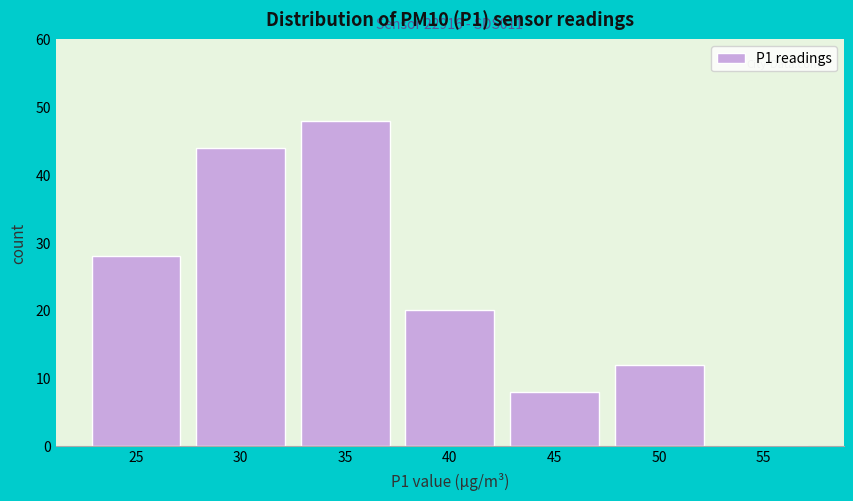

Reading left to right, transcribe all the data shown in this chart.

25=28	30=44	35=48	40=20	45=8	50=12	55=0